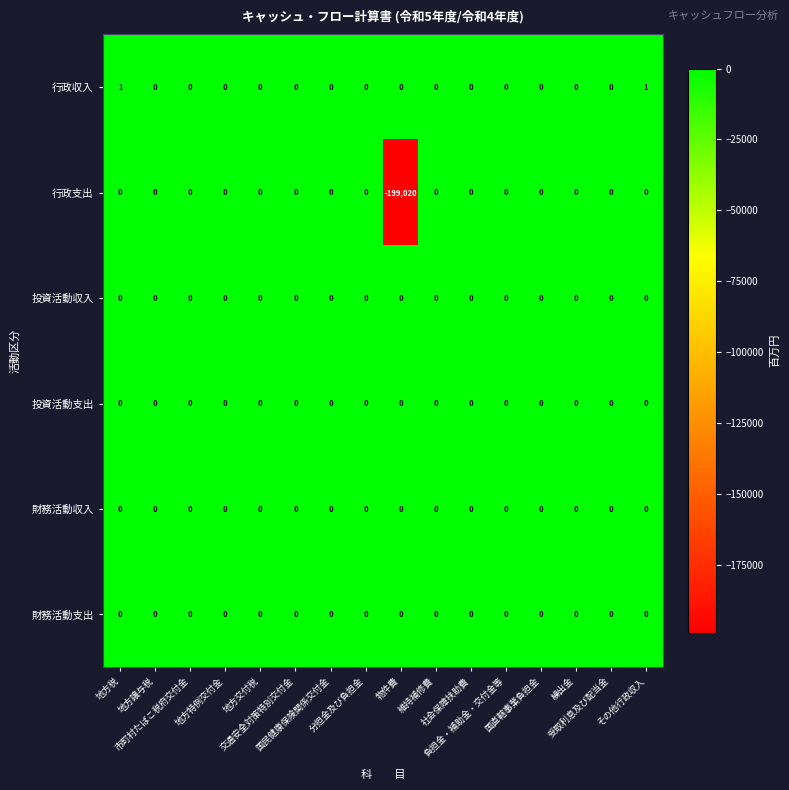

Which series has the largest total across all categories?

行政収入